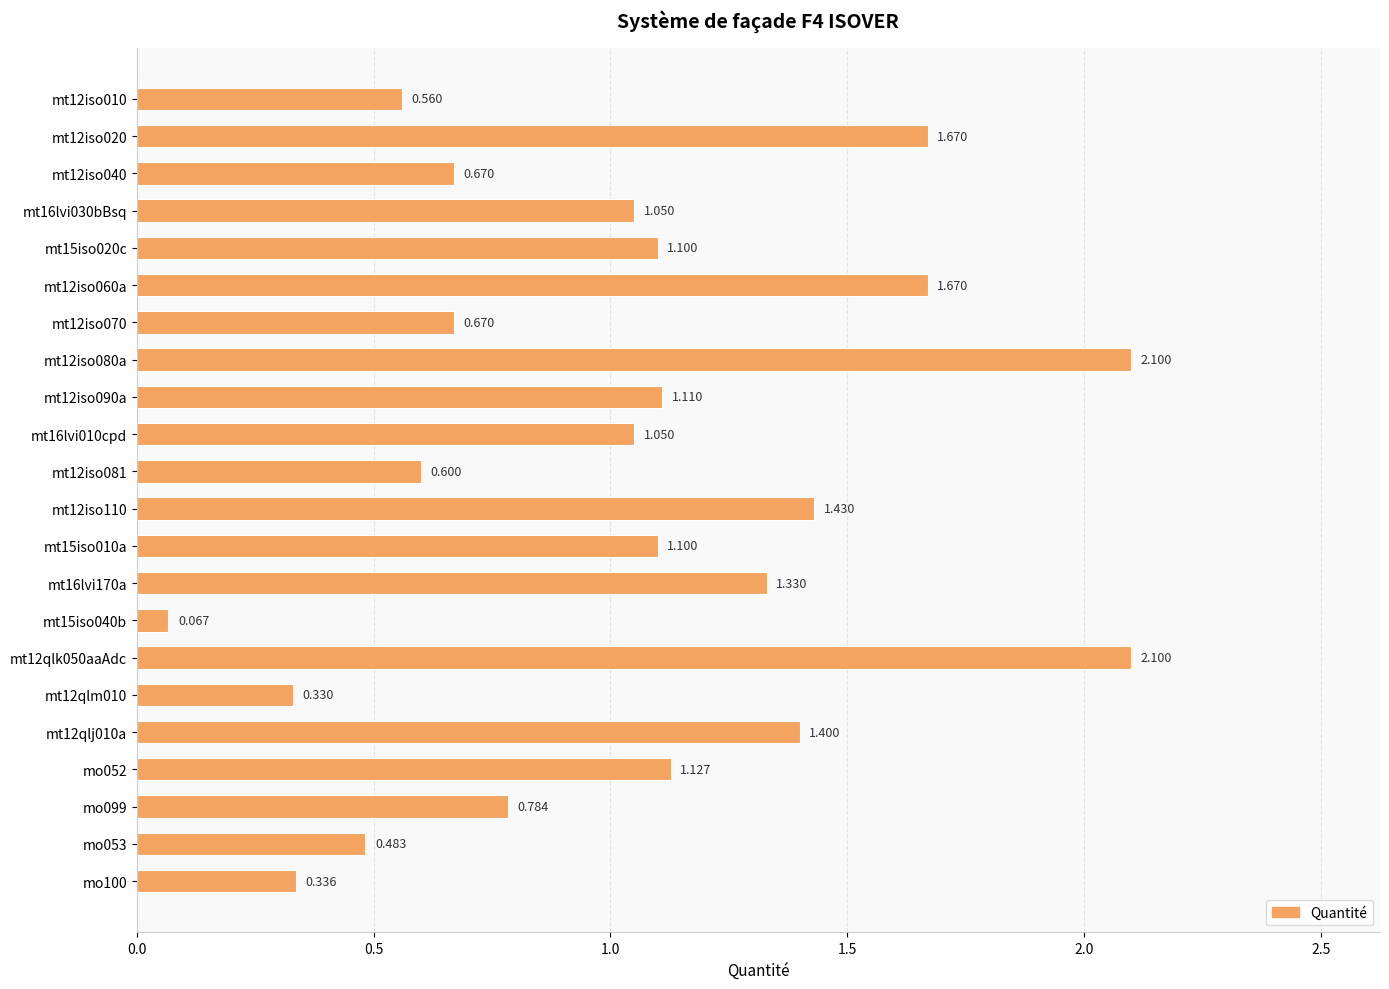

How many data points are above 1?

13